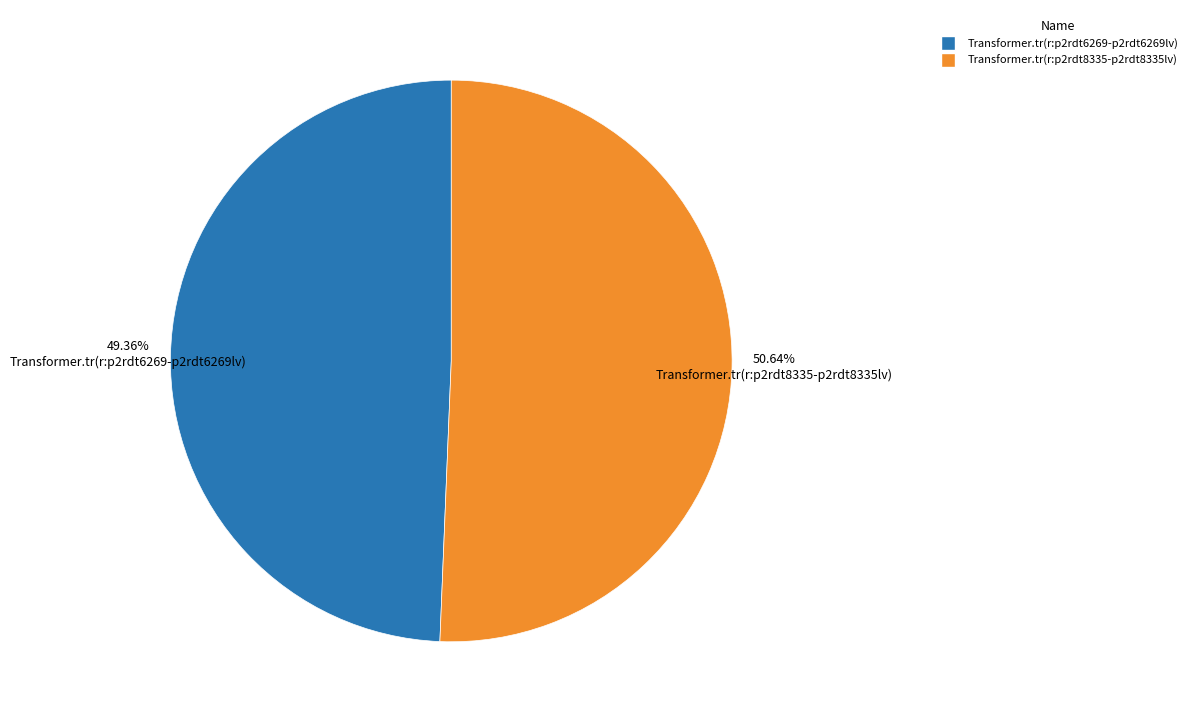

How many segments does this pie chart have?

2